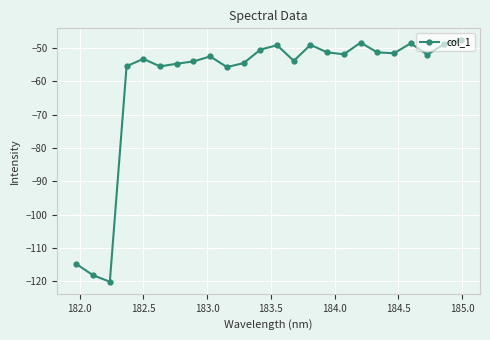

What is the difference between the maximum and minimum values?

72.4